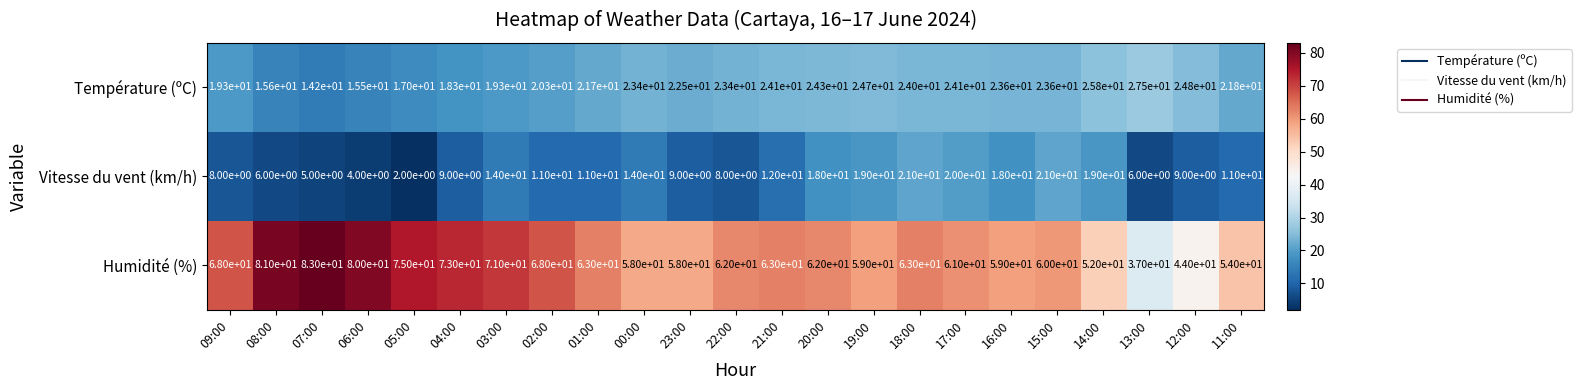

What is the difference between the highest and lowest values at 03:00?

57.0